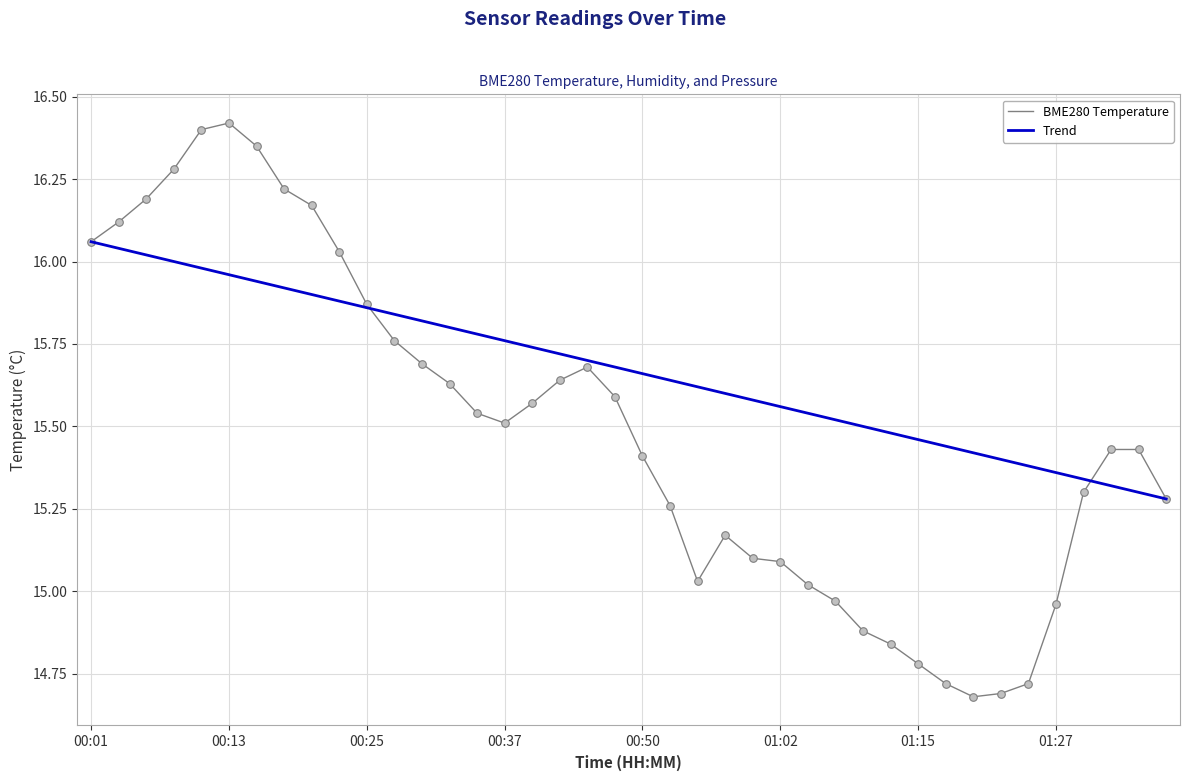

Which series has the largest total across all categories?

Trend